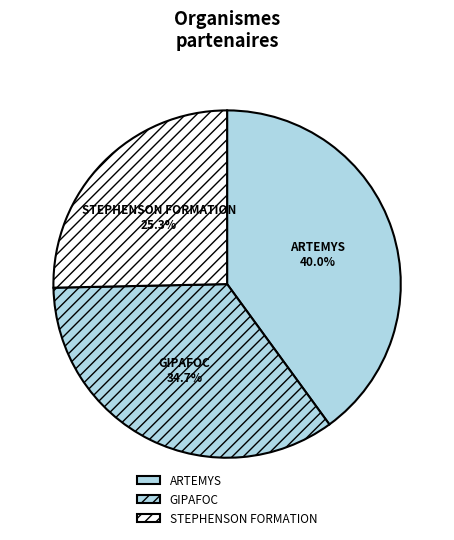

How much of the chart is everything except ARTEMYS?

60.0%